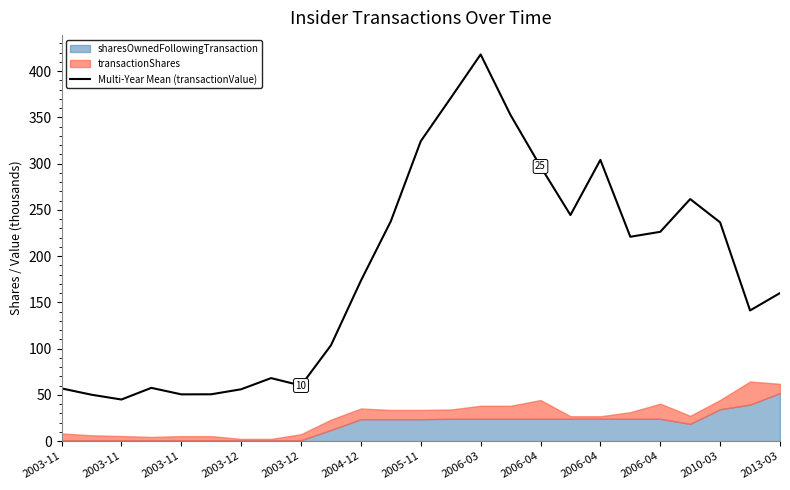

How many points are higher than both their immediate neighbors (excluding endpoints)?

5